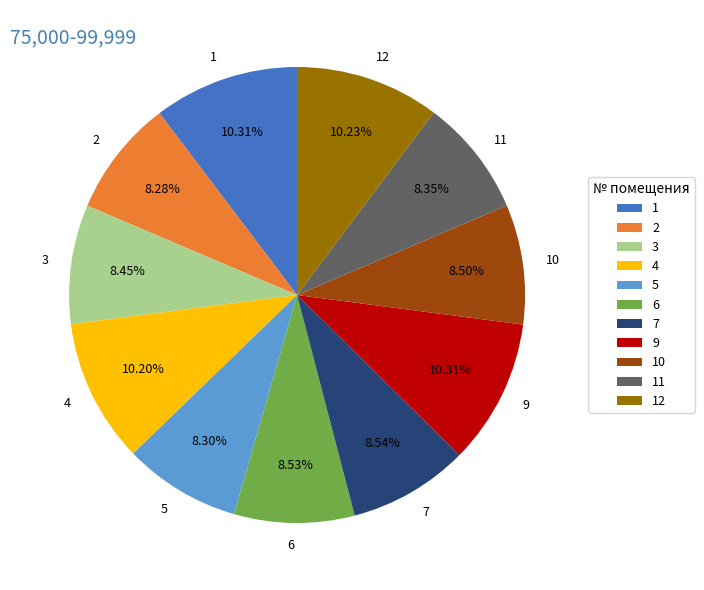

Count the number of slices in the pie.

11